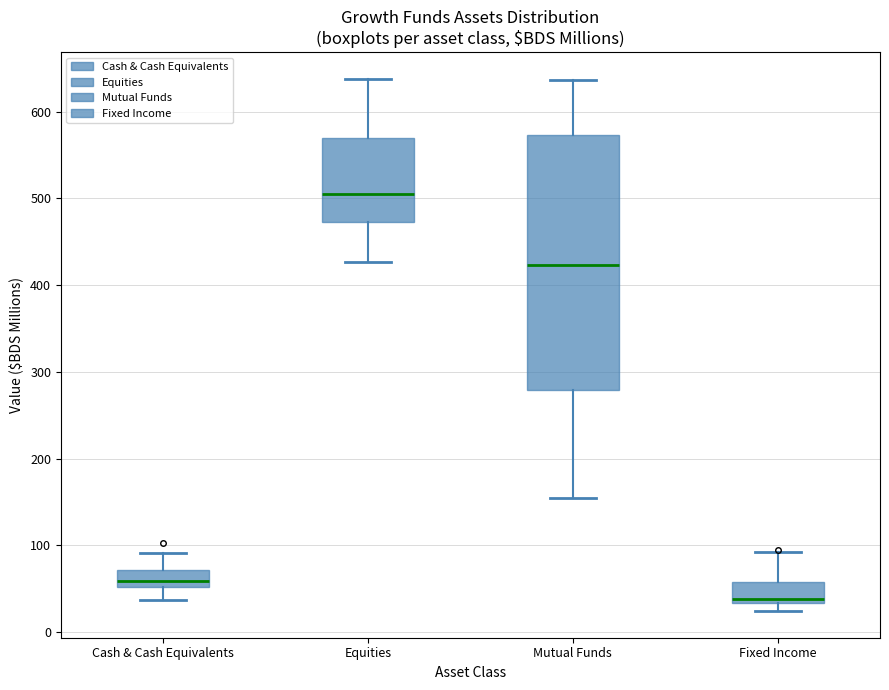

Reading left to right, transcribe this box plot: for each box, give where its median line is, the range the box spans, and where its two whiskers end, as read against the y-axis. The values are not printed on the chart, so give them approximately, as read against the axis.

Cash & Cash Equivalents: median 60, box 50 to 70, whiskers 40 to 90
Equities: median 510, box 470 to 570, whiskers 430 to 640
Mutual Funds: median 420, box 280 to 570, whiskers 150 to 640
Fixed Income: median 40, box 30 to 60, whiskers 20 to 90